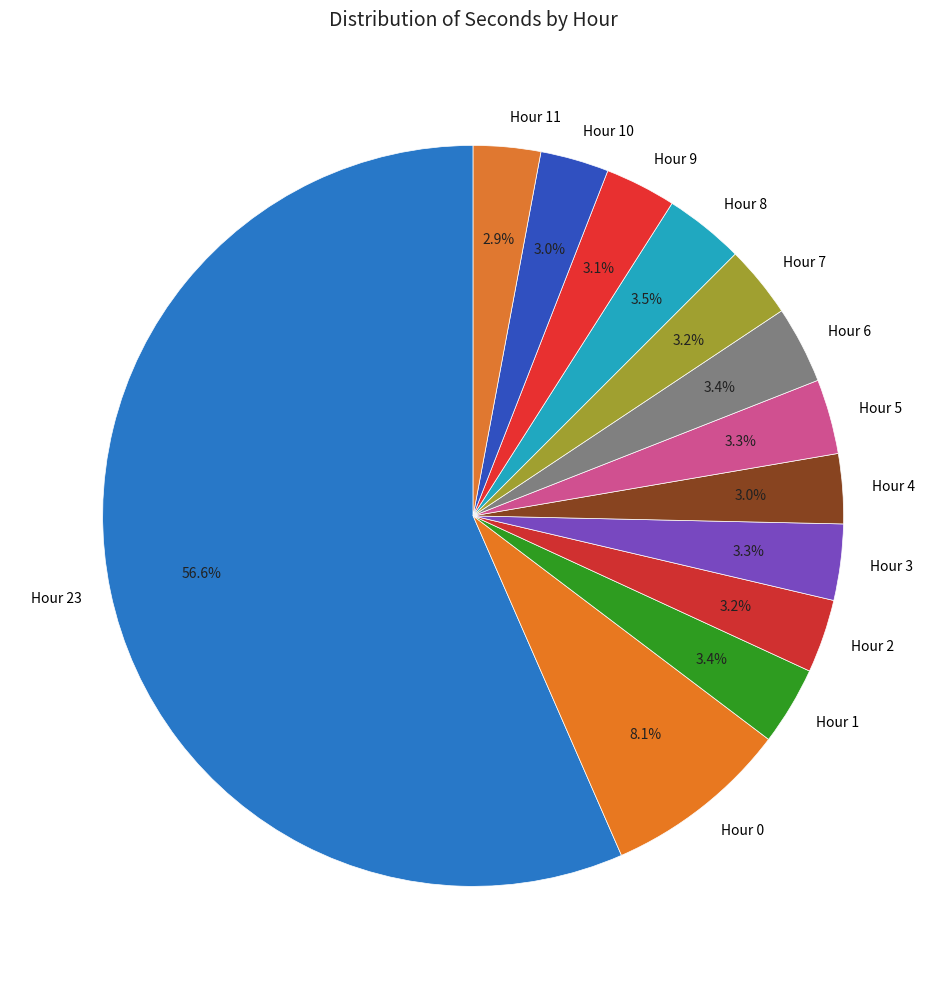

Approximately how many times larger is the value at Hour 6 compared to Hour 3?

1.0